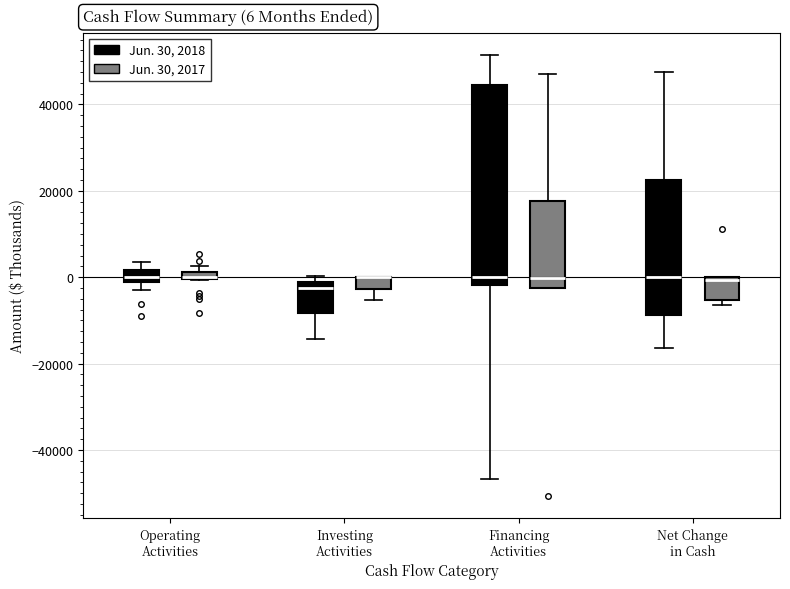

Comparing the boxes themselves (not the whiskers), which one is the tallest?

Financing Activities (Jun. 30, 2018)